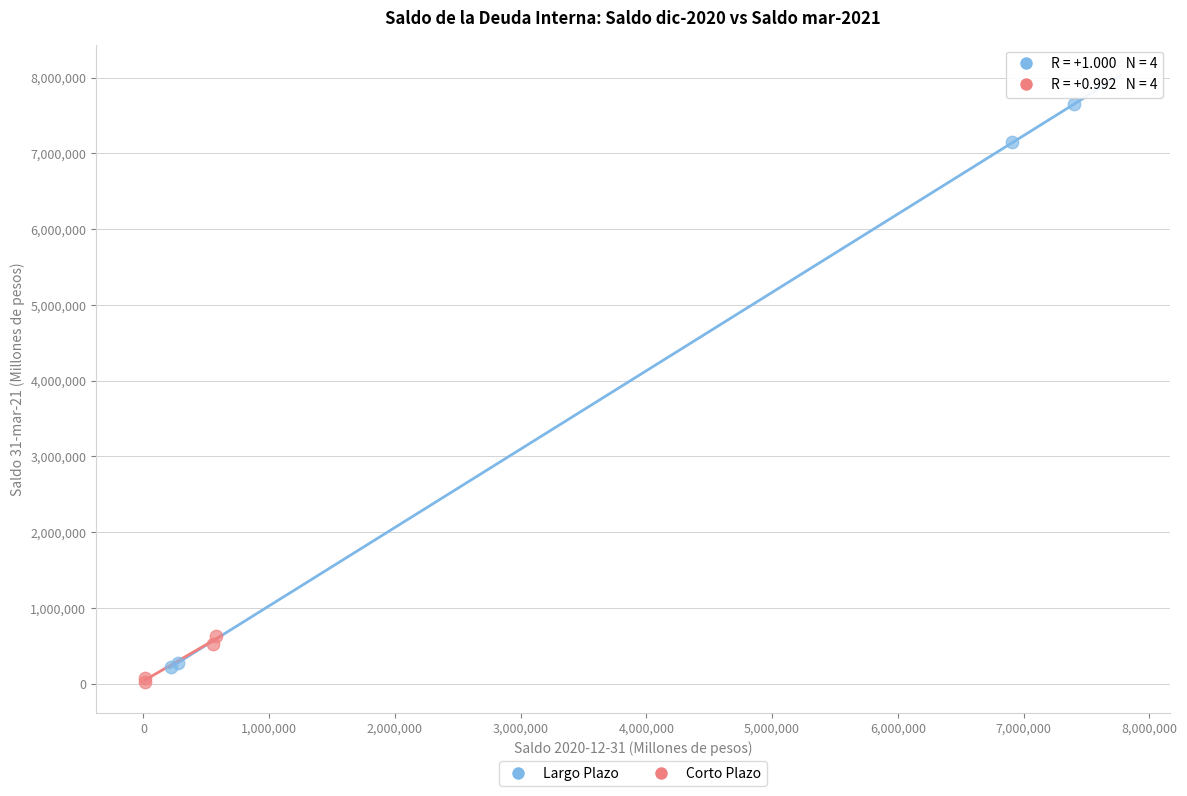

Which series reaches the maximum Y coordinate?

Largo Plazo